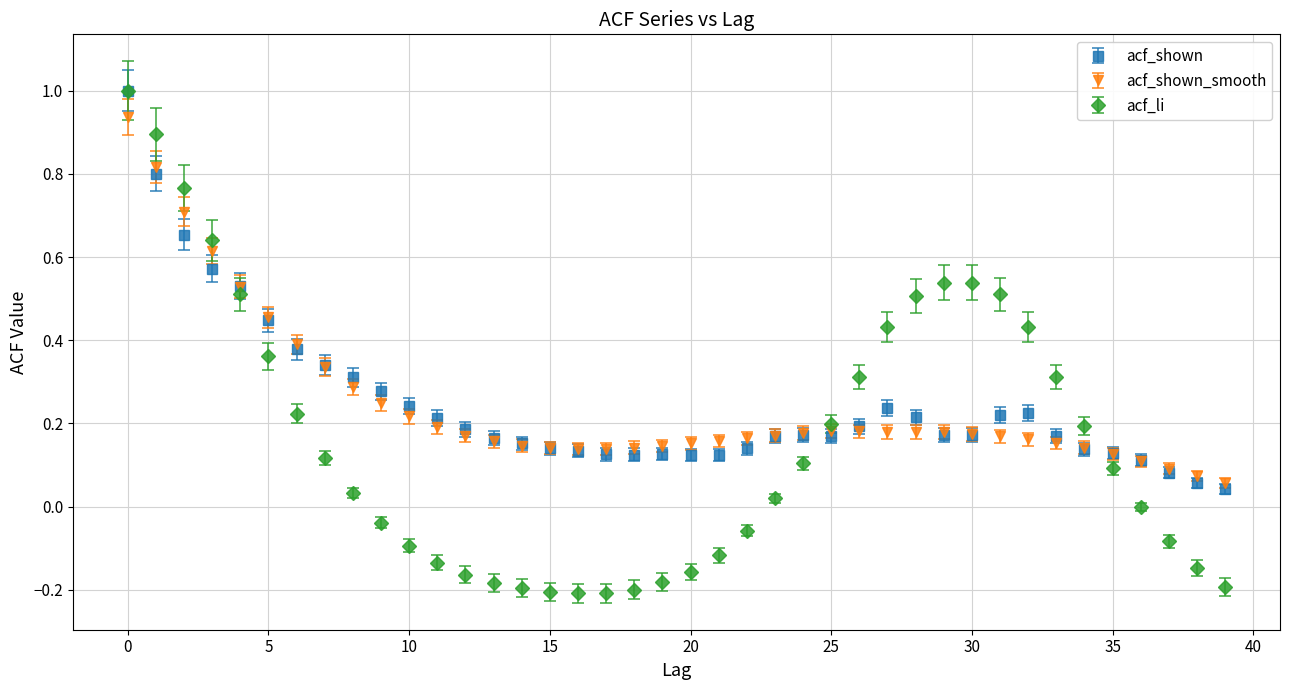

What are all the series names shown in the legend?

acf_shown, acf_shown_smooth, acf_li